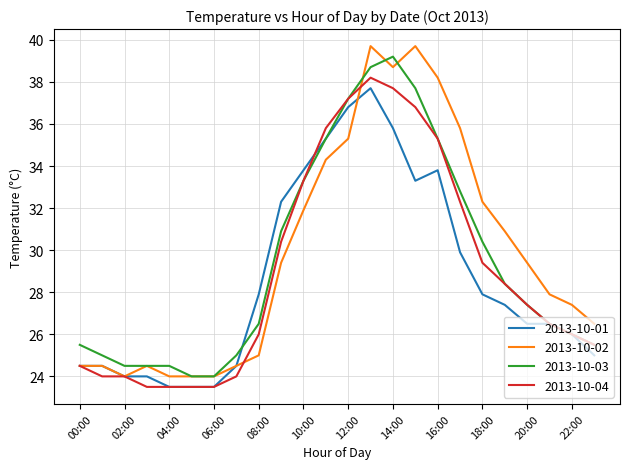

Rank the series by their average value, from lowest to highest.

2013-10-01, 2013-10-04, 2013-10-03, 2013-10-02